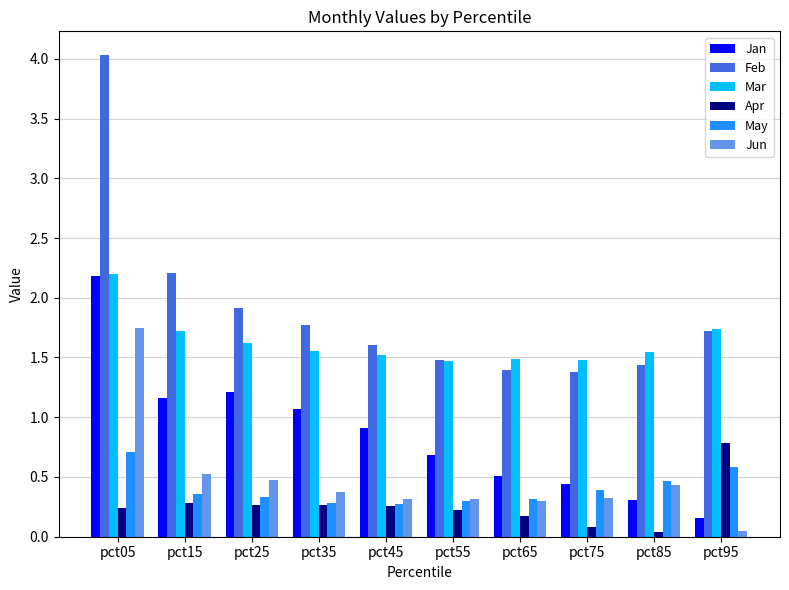

What is the total value across all series at pct55?

4.5